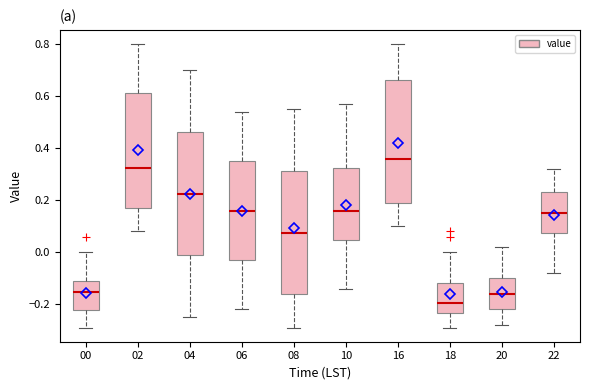

Where is the upper edge of the box at x = 06 on the y-axis? The values are not printed on the chart, so give them approximately, as read against the axis.

0.36